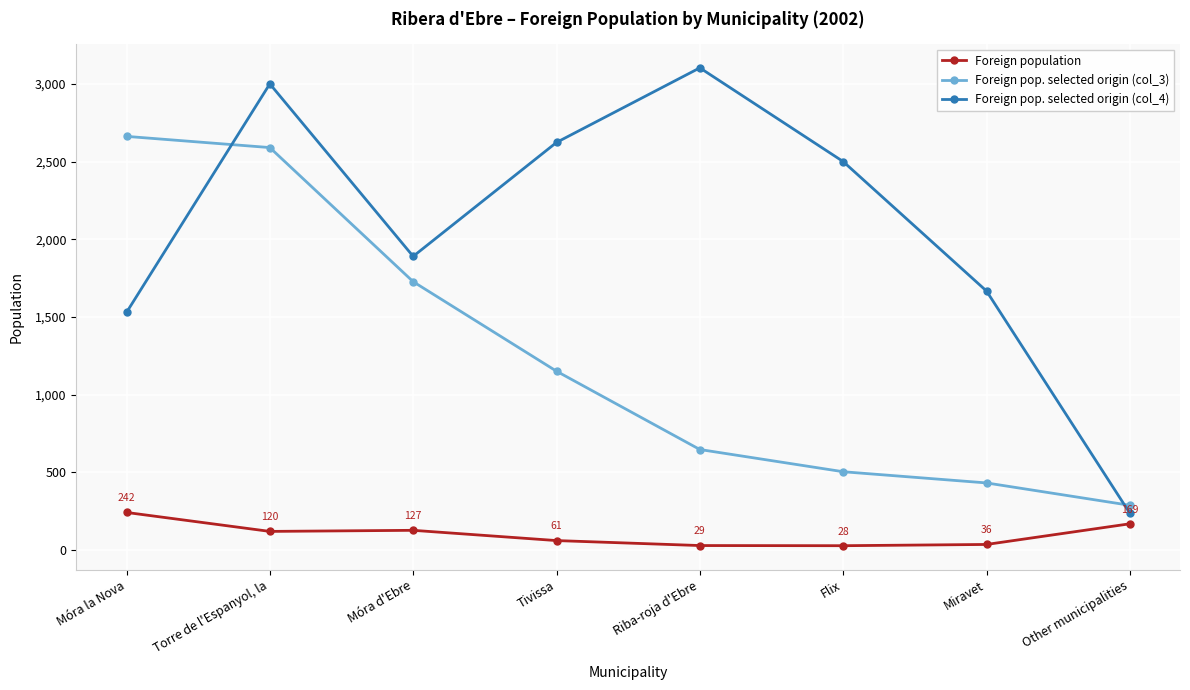

How many categories are shown in the chart?

8